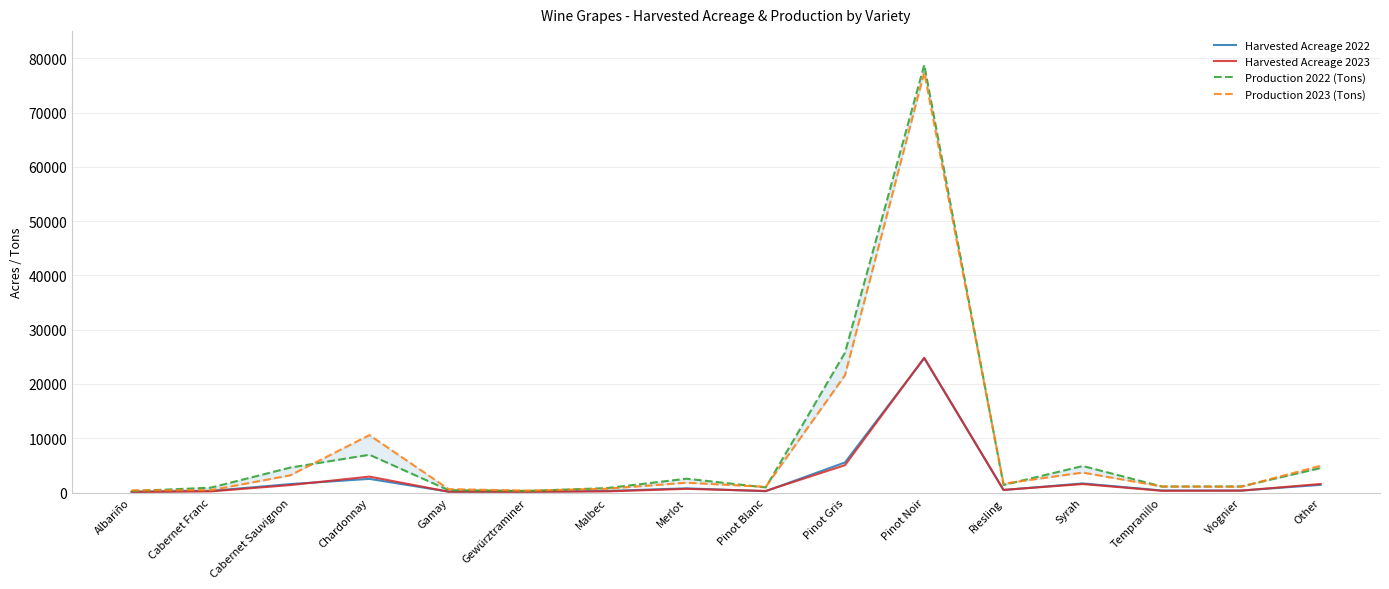

True or false: Harvested Acreage 2022 and Production 2023 (Tons) intersect in this chart.

False